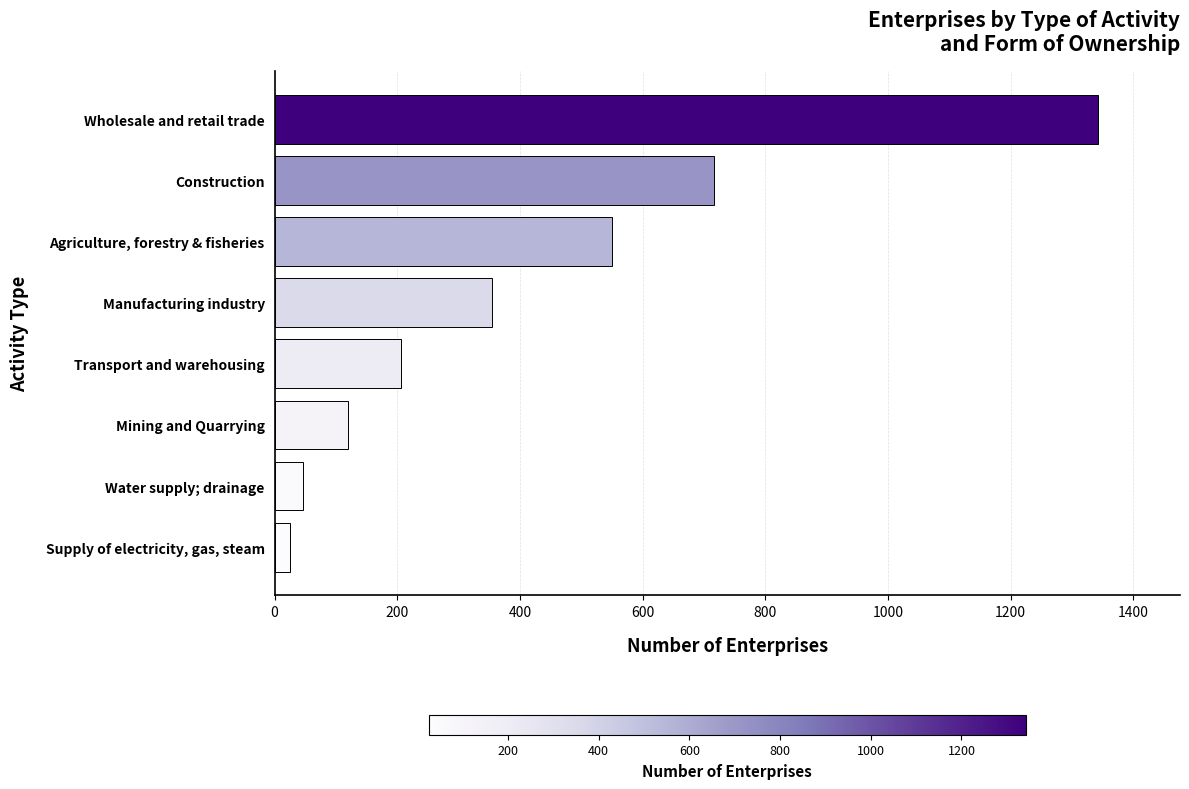

What is the sum of the values at Agriculture, forestry & fisheries and Manufacturing industry?

905